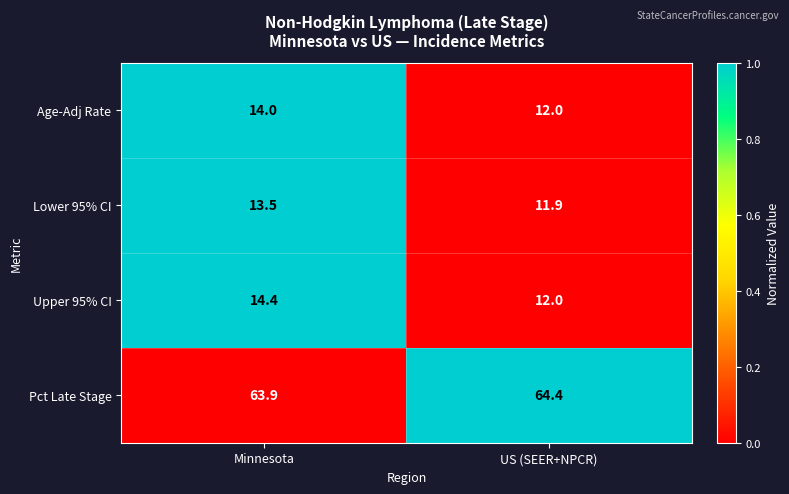

How many data points in Age-Adj Rate are less than 14?

1